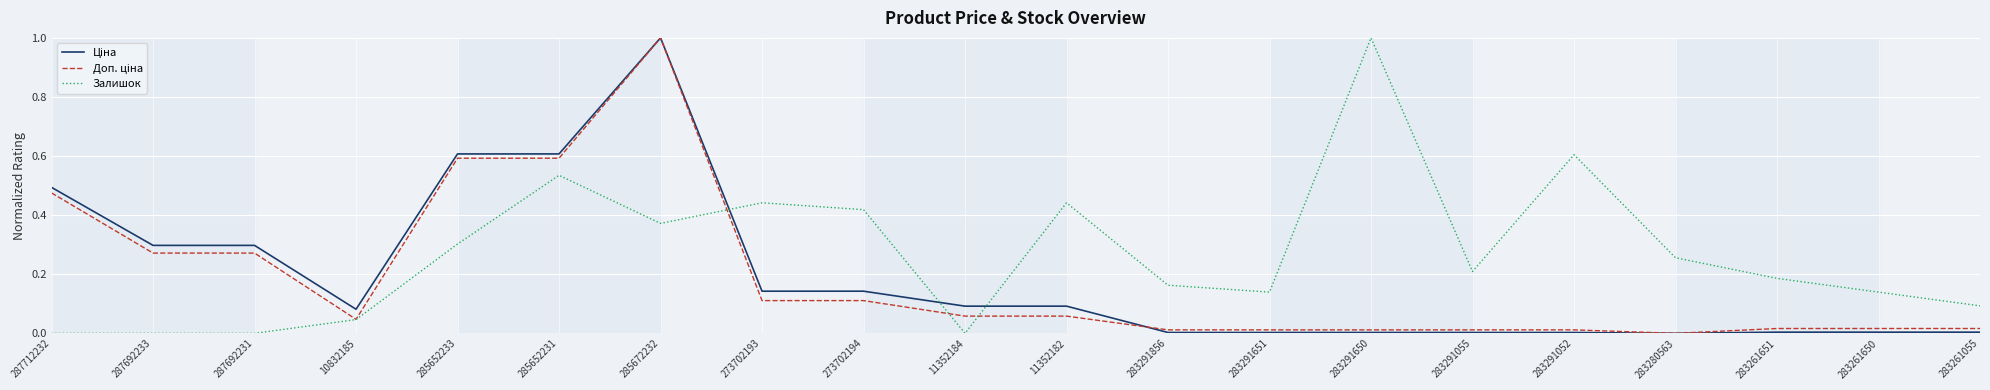

Does the chart have visible grid lines?

Yes